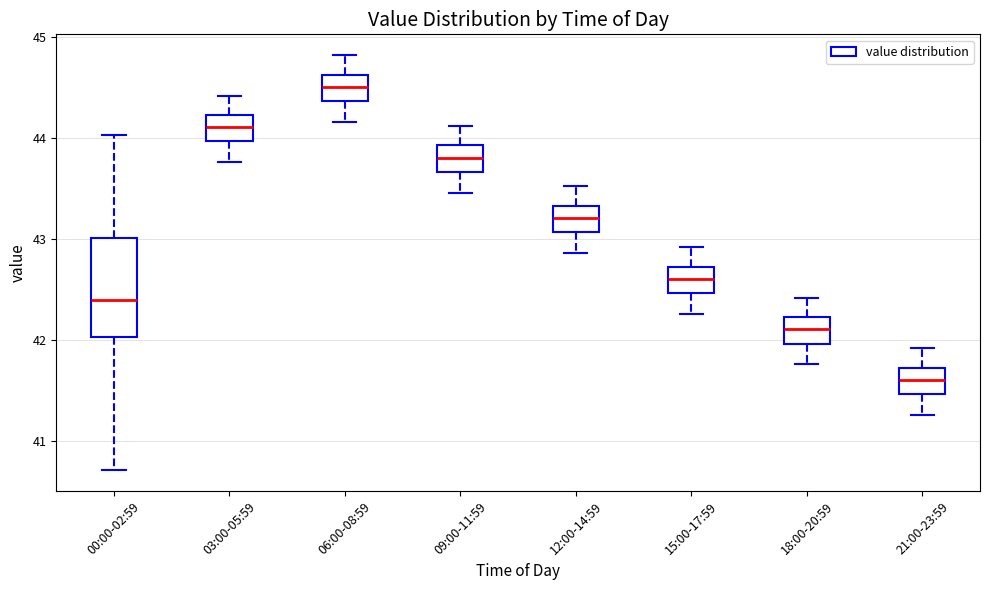

Reading left to right, transcribe this box plot: for each box, give where its median line is, the range the box spans, and where its two whiskers end, as read against the y-axis. The values are not printed on the chart, so give them approximately, as read against the axis.

00:00-02:59: median 42.4, box 42.0 to 43.0, whiskers 40.7 to 44.0
03:00-05:59: median 44.1, box 44.0 to 44.2, whiskers 43.8 to 44.4
06:00-08:59: median 44.5, box 44.4 to 44.6, whiskers 44.2 to 44.8
09:00-11:59: median 43.8, box 43.7 to 43.9, whiskers 43.5 to 44.1
12:00-14:59: median 43.2, box 43.1 to 43.3, whiskers 42.9 to 43.5
15:00-17:59: median 42.6, box 42.5 to 42.7, whiskers 42.3 to 42.9
18:00-20:59: median 42.1, box 42.0 to 42.2, whiskers 41.8 to 42.4
21:00-23:59: median 41.6, box 41.5 to 41.7, whiskers 41.3 to 41.9